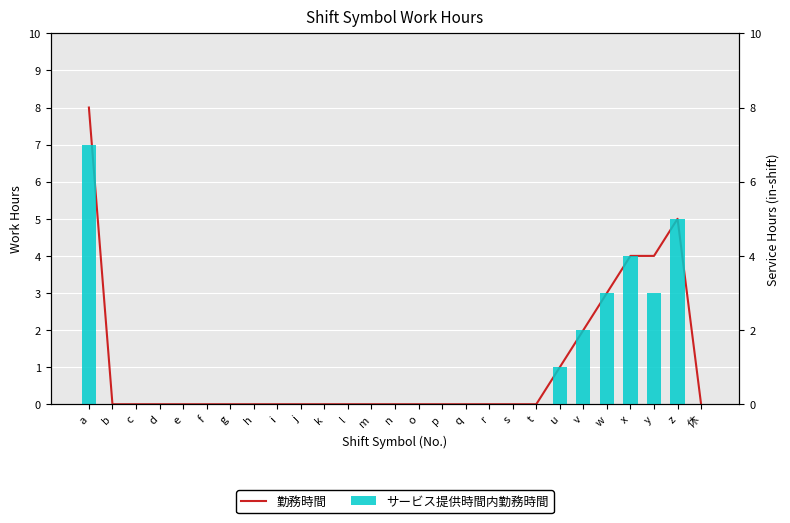

What is the value of the 勤務時間 bar at the 21st from the left?

1